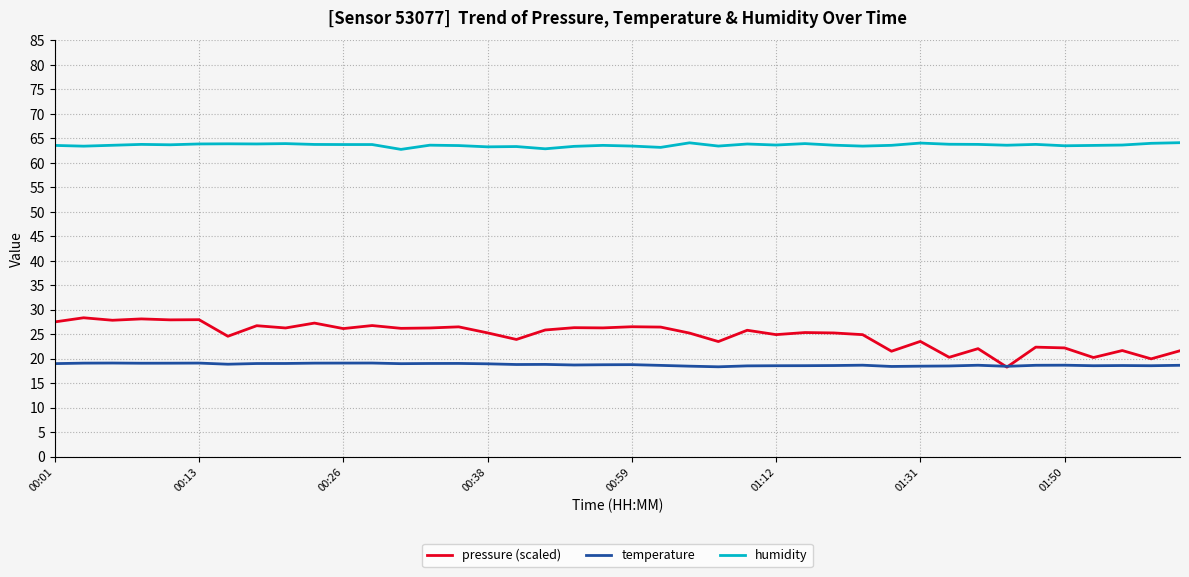

What are all the series names shown in the legend?

pressure (scaled), temperature, humidity